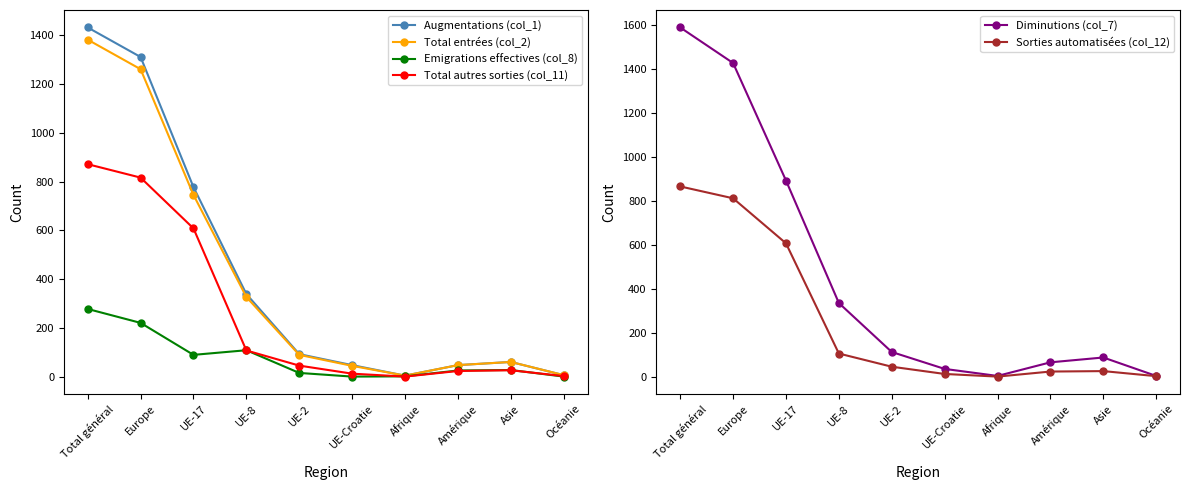

What is the sum of the Augmentations (col_1) values at UE-Croatie and UE-2?

141